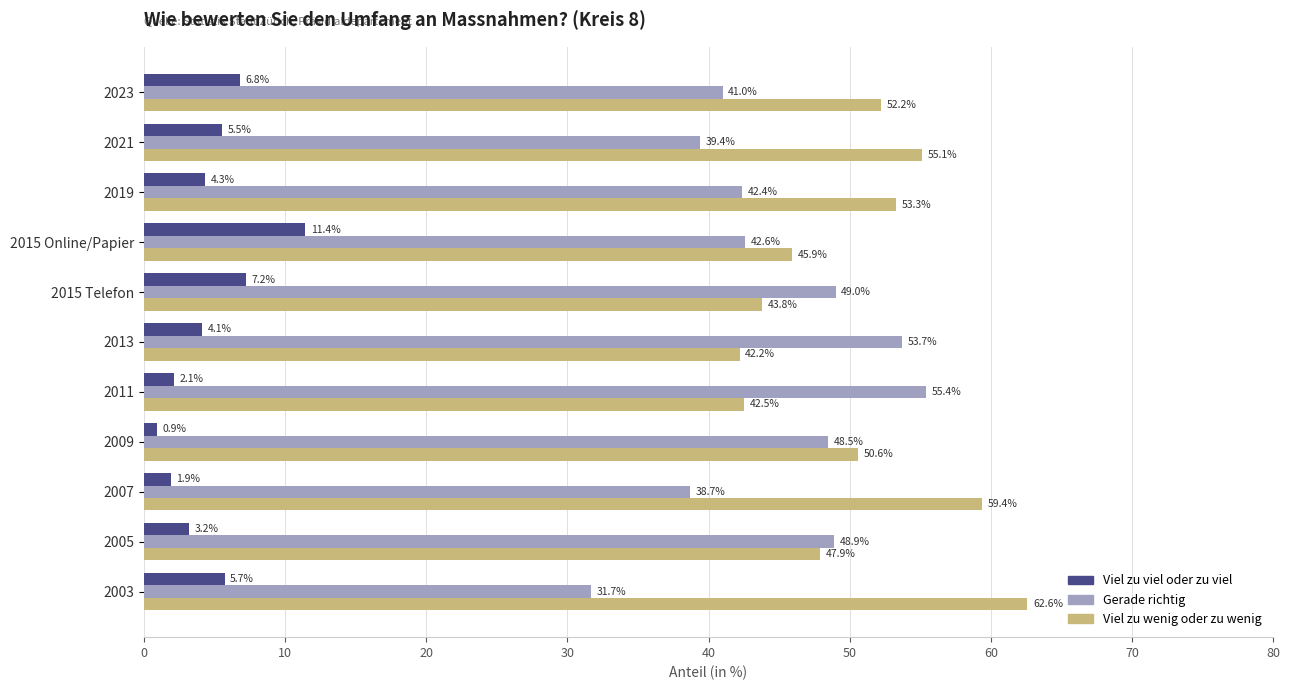

What value does the Viel zu viel oder zu viel series have at 2023?

6.8